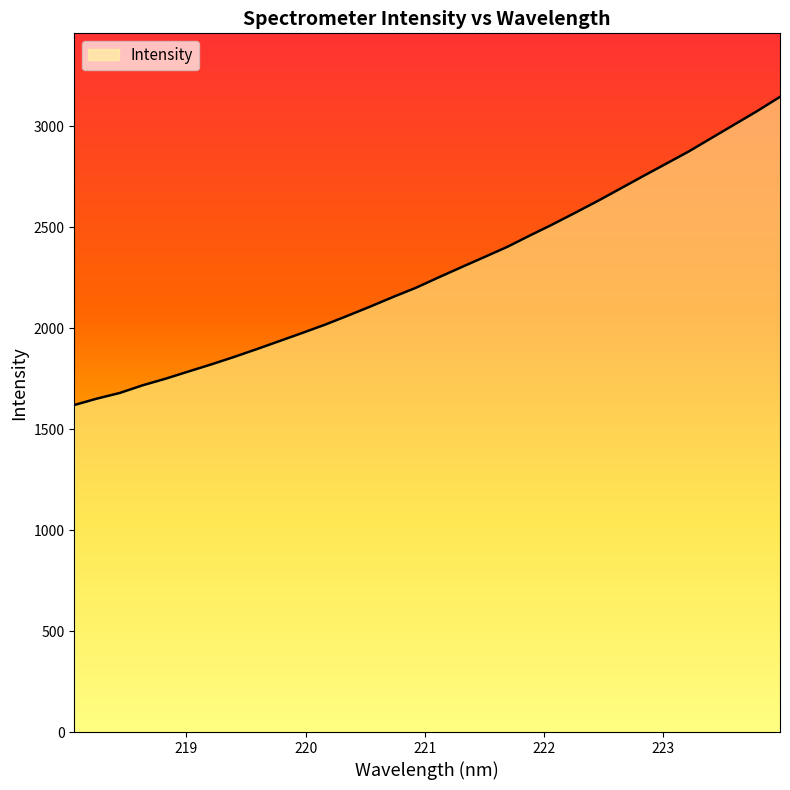

What is the minimum value shown in the chart?

1619.2